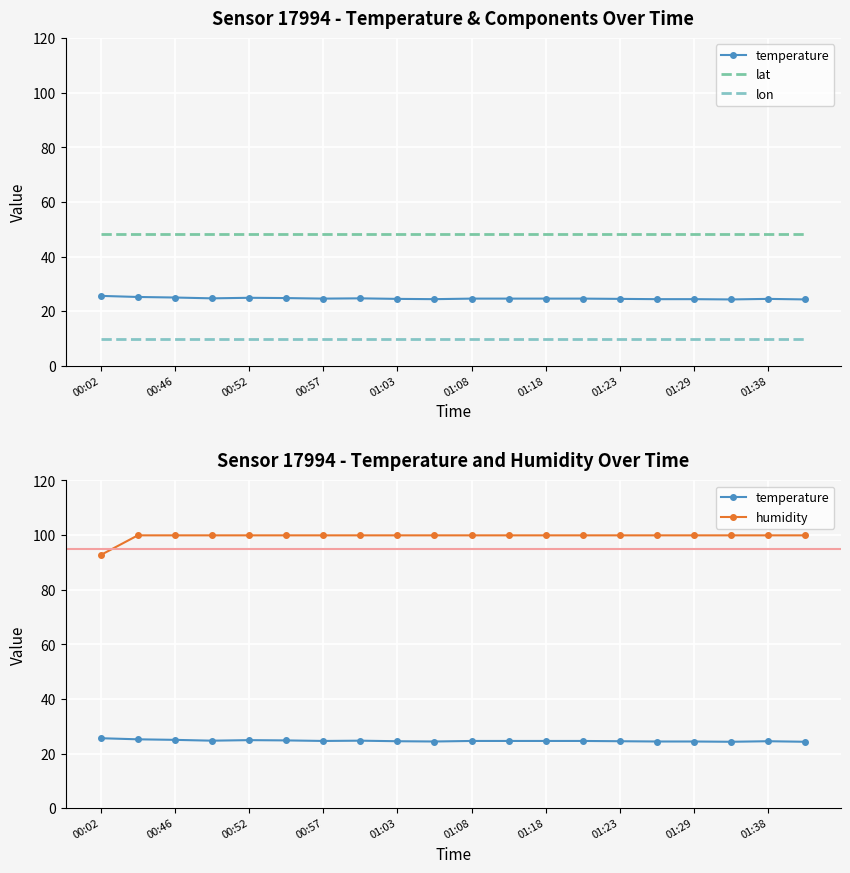

What is the sum of the lon values at 17 and 01:29?

20.0